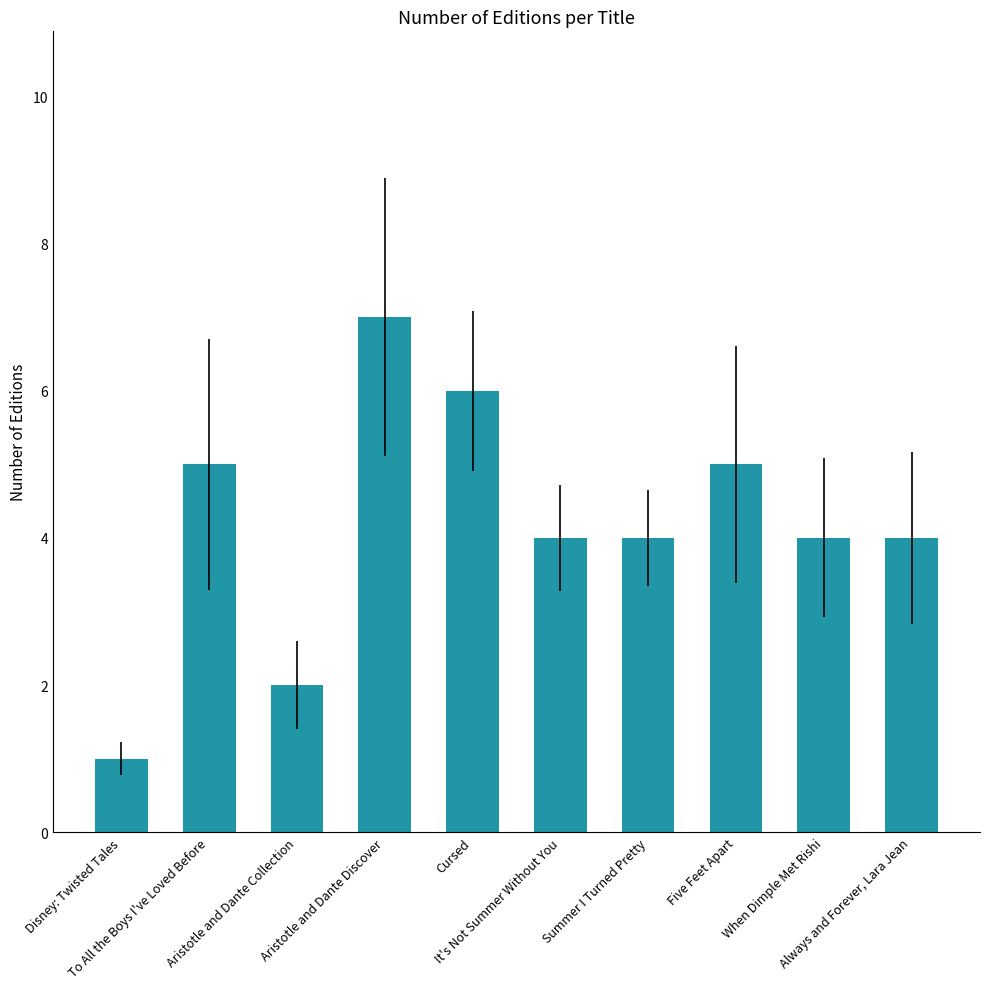

Which label corresponds to the largest value in the chart?

Aristotle and Dante Discover